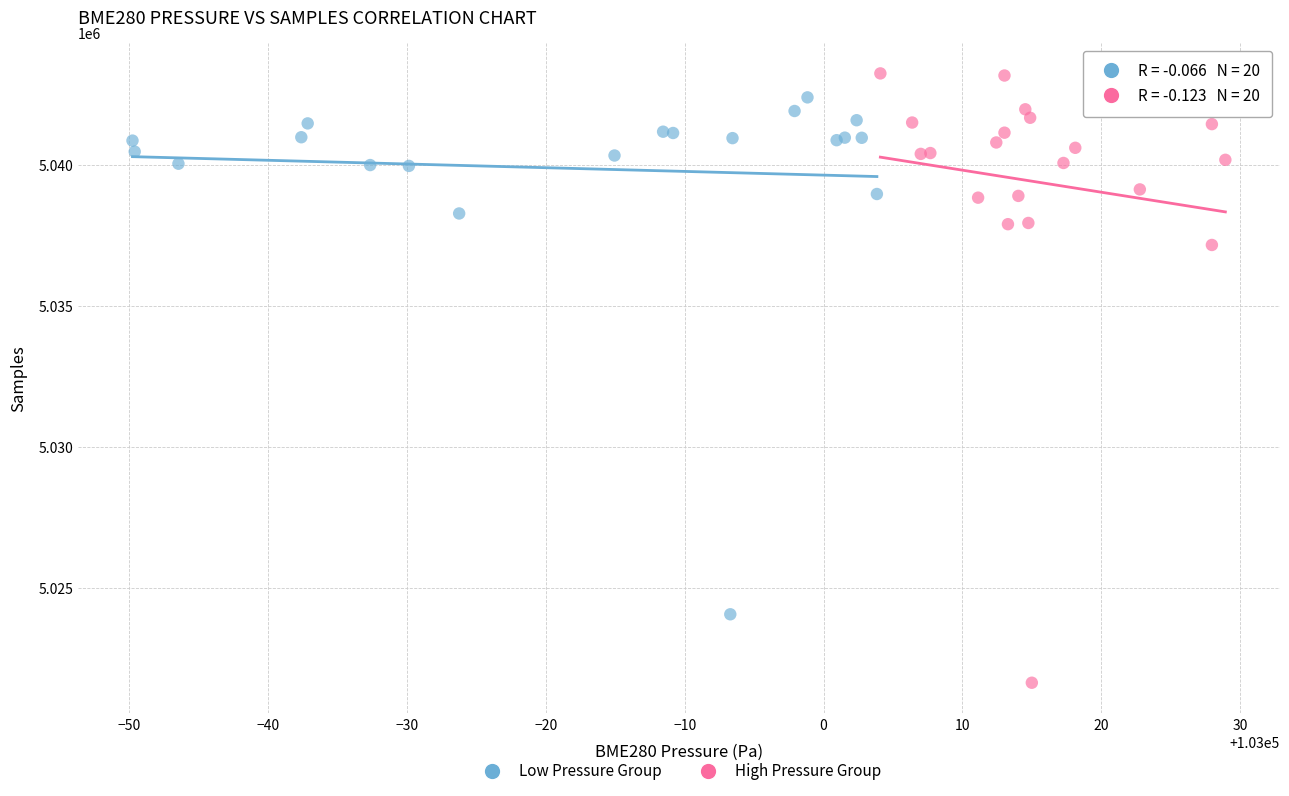

Which series has the widest spread of Y values?

High Pressure Group